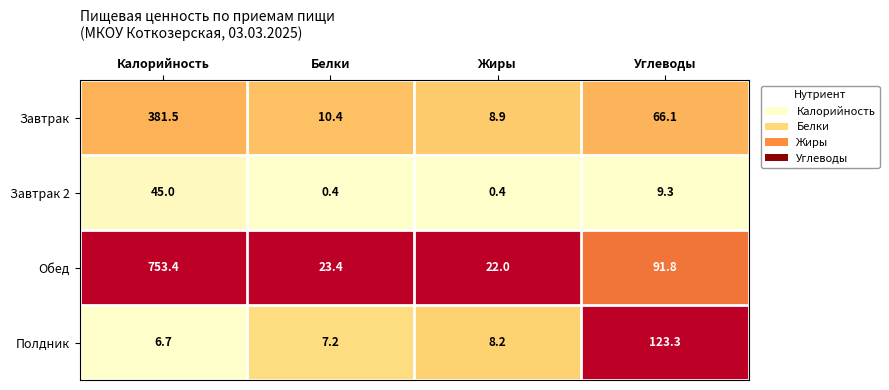

What is the average value of the Завтрак 2 series?

13.8